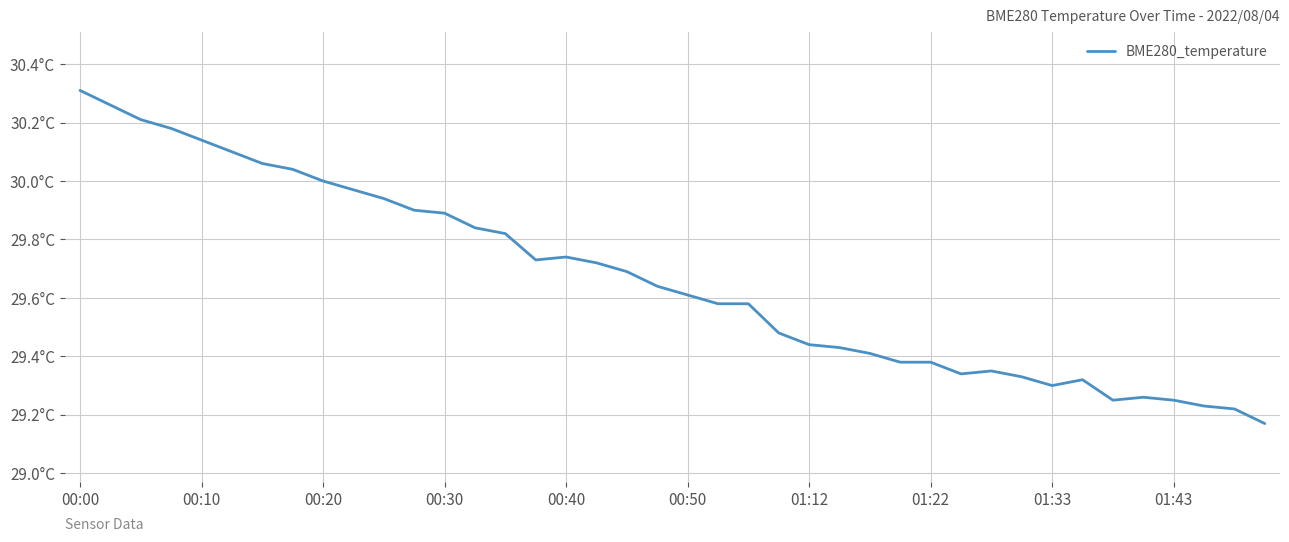

Does the chart display data point markers on the line(s)?

No